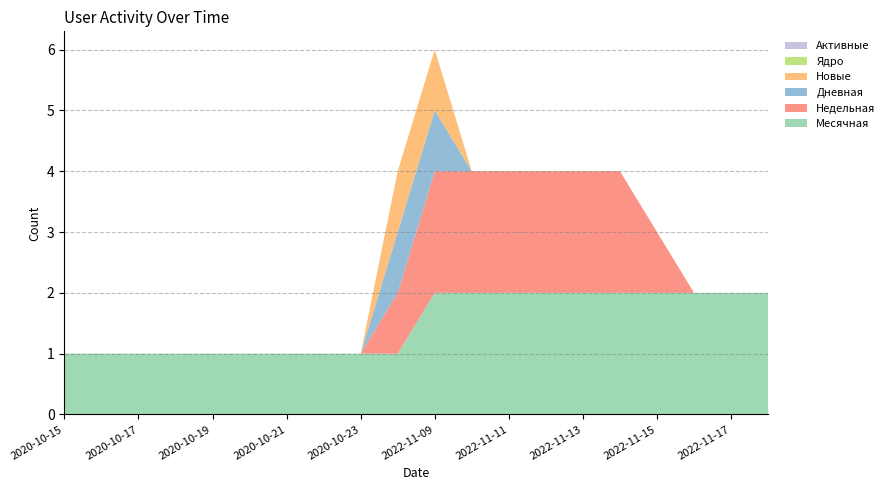

Reading left to right, transcribe all the data shown in this chart.

Месячная: 1	1	1	1	1	1	1	1	1	1	2	2	2	2	2	2	2	2	2	2
Недельная: 0	0	0	0	0	0	0	0	0	1	2	2	2	2	2	2	1	0	0	0
Дневная: 0	0	0	0	0	0	0	0	0	1	1	0	0	0	0	0	0	0	0	0
Новые: 0	0	0	0	0	0	0	0	0	1	1	0	0	0	0	0	0	0	0	0
Ядро: 0	0	0	0	0	0	0	0	0	0	0	0	0	0	0	0	0	0	0	0
Активные: 0	0	0	0	0	0	0	0	0	0	0	0	0	0	0	0	0	0	0	0